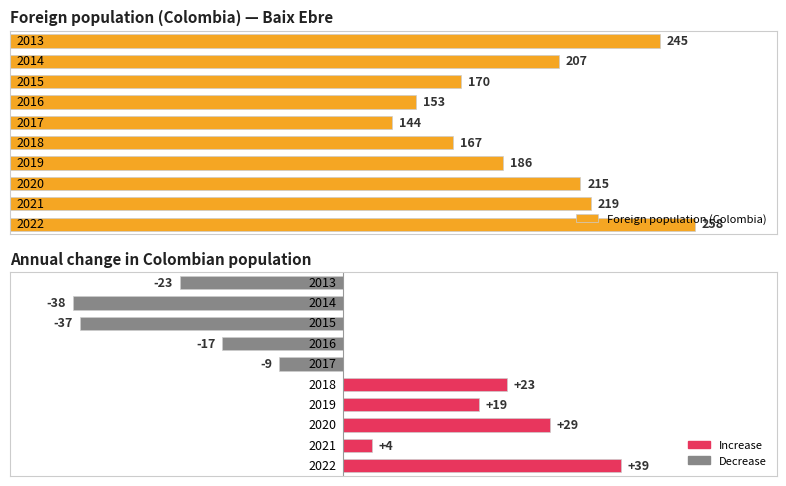

What is the maximum value for Annual change?

39